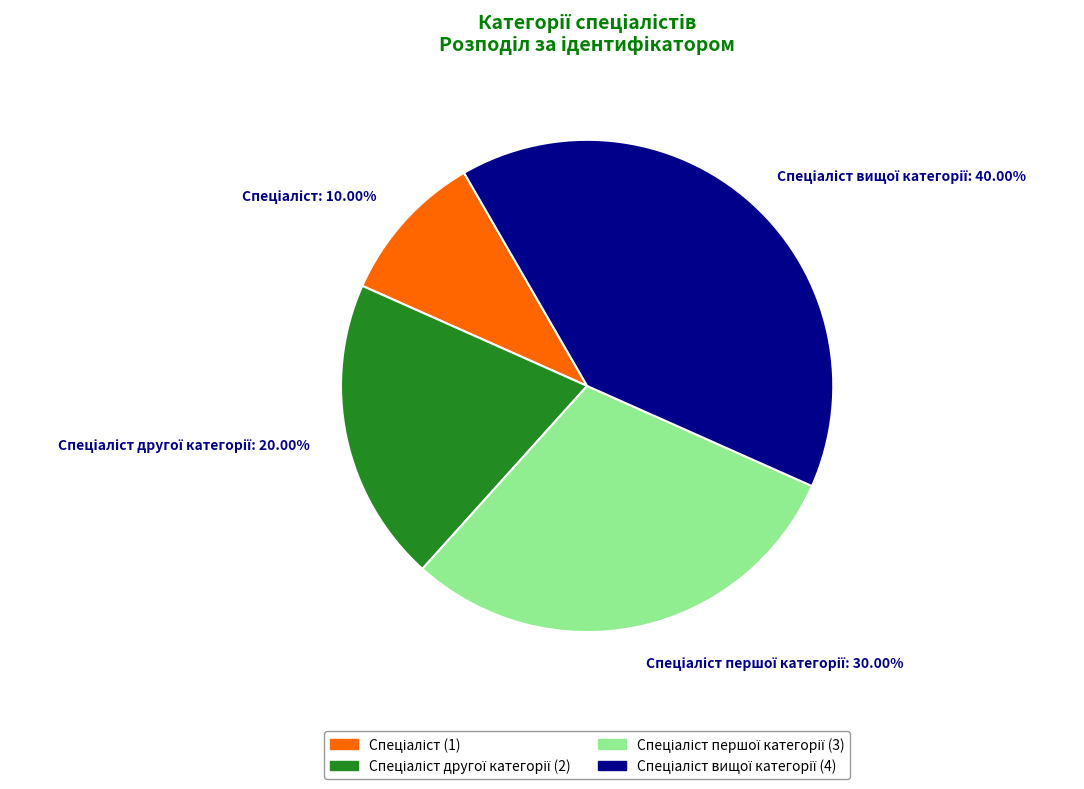

Is there a majority slice in this chart?

No